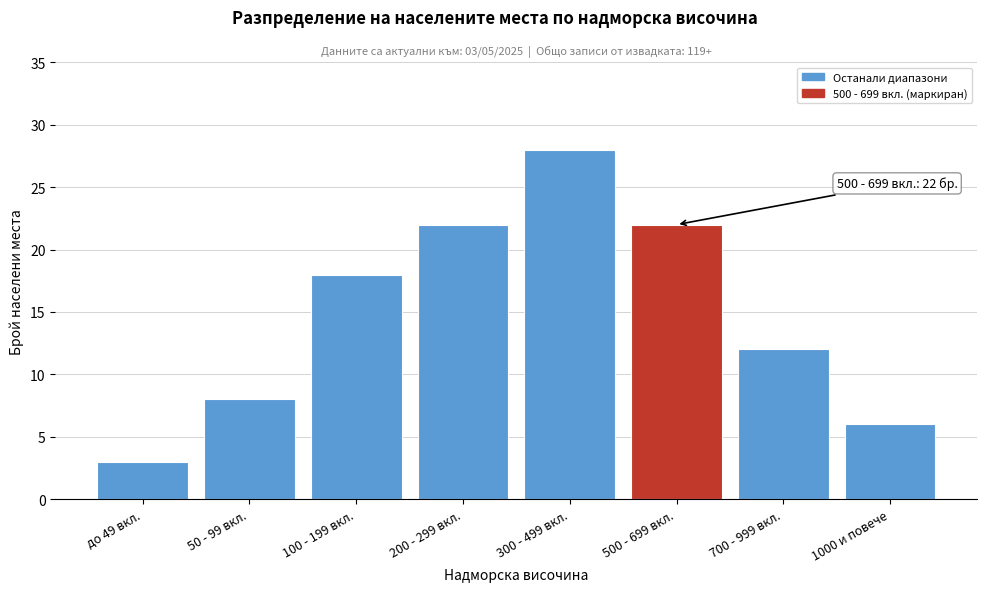

Reading left to right, list all the values displayed in this chart.

до 49 вкл.=3	50 - 99 вкл.=8	100 - 199 вкл.=18	200 - 299 вкл.=22	300 - 499 вкл.=28	500 - 699 вкл.=22	700 - 999 вкл.=12	1000 и повече=6